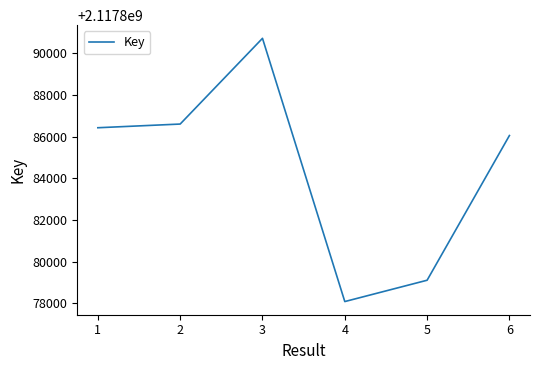

Approximately how many times larger is the value at 3 compared to 5?

1.0